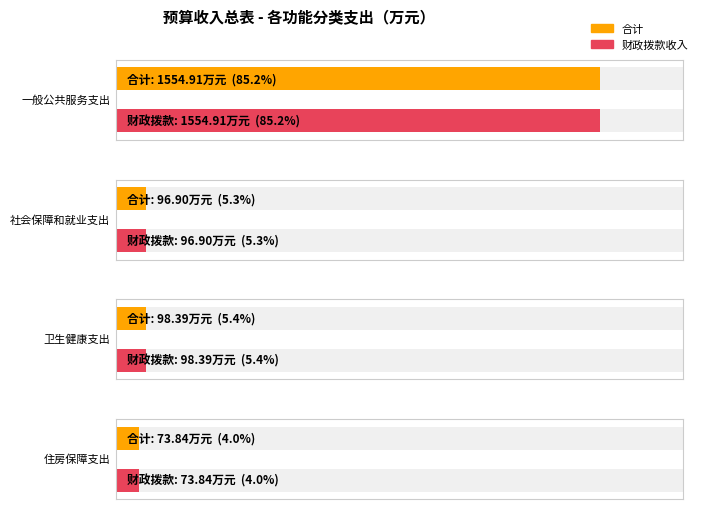

What position from the right is 一般公共服务支出?

4